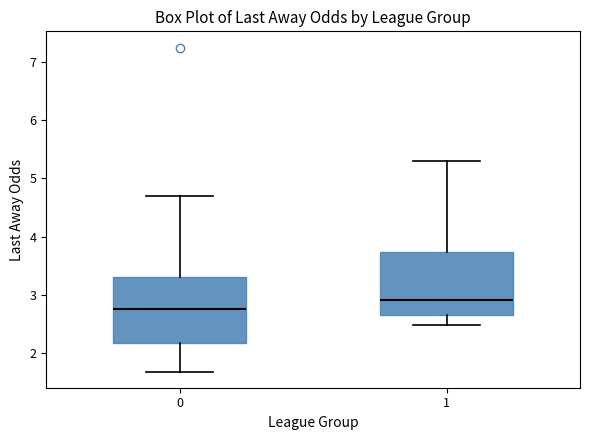

Where does the upper whisker of the box at x = 1 end on the y-axis? The values are not printed on the chart, so give them approximately, as read against the axis.

5.3